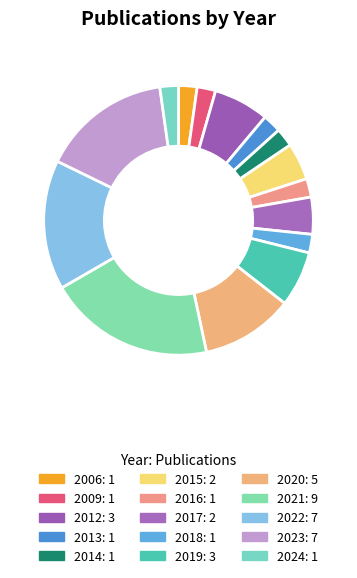

How many slices are in this pie chart?

15